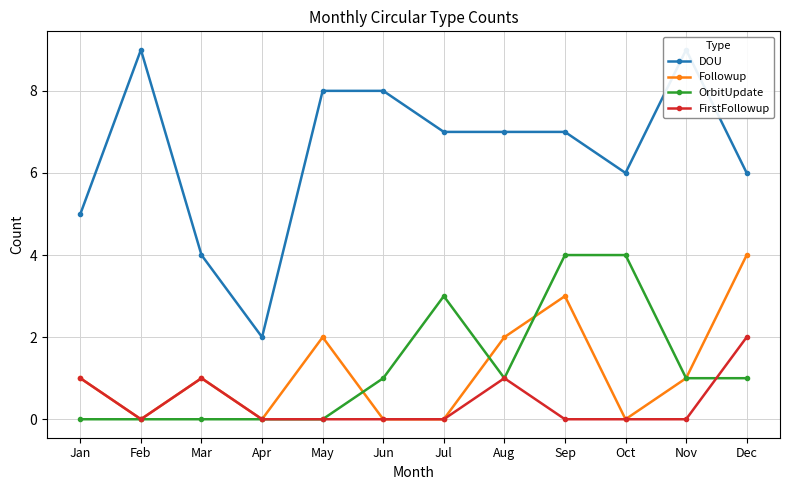

True or false: FirstFollowup and DOU cross at least once.

False